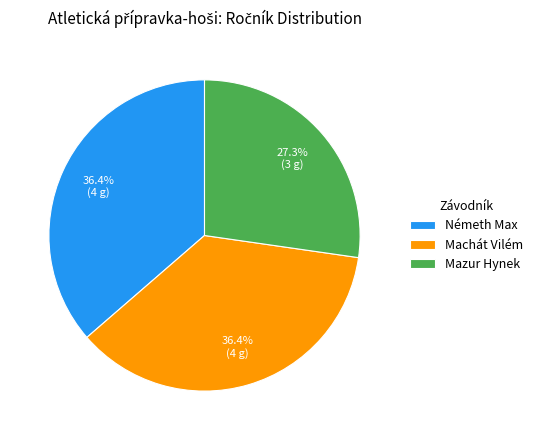

How many slices are in this pie chart?

3